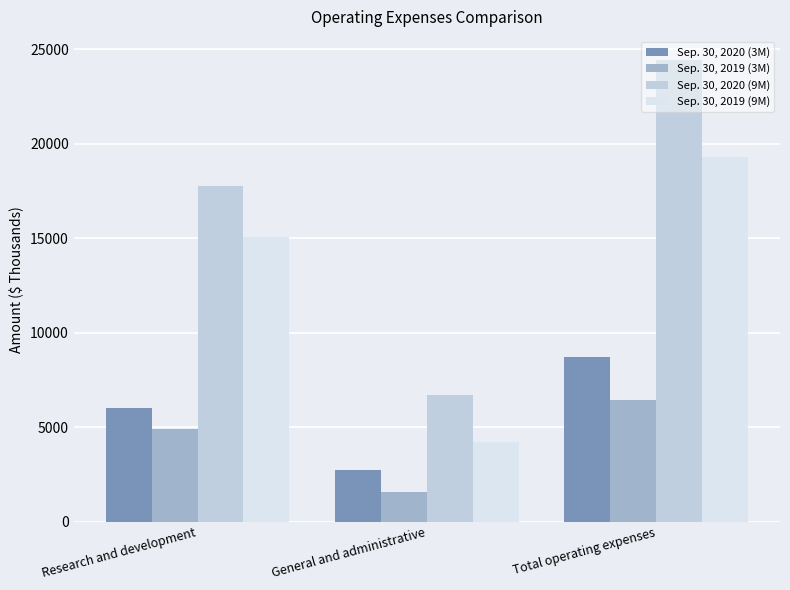

What position from the right is General and administrative?

2